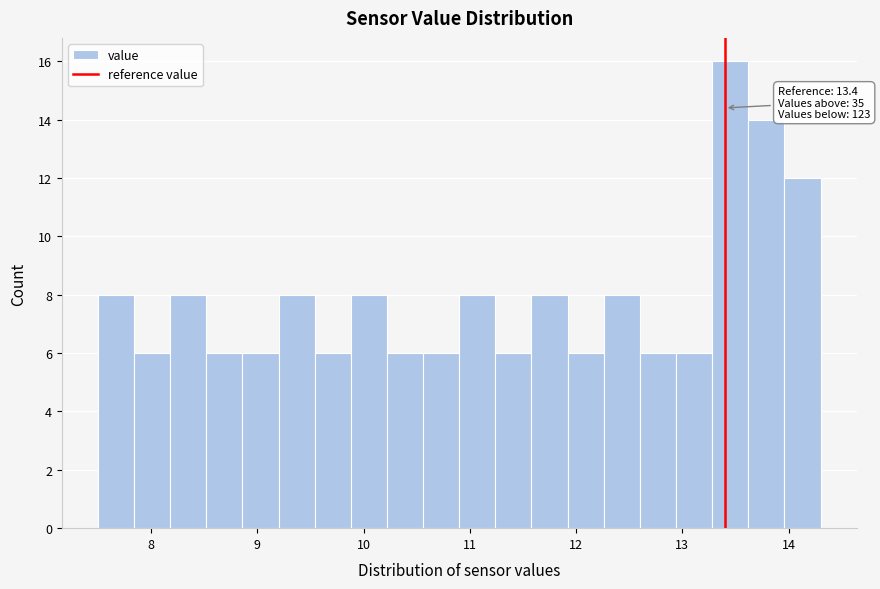

Read against the x-axis, roughly where is the centre of the tallest bar?

13.5